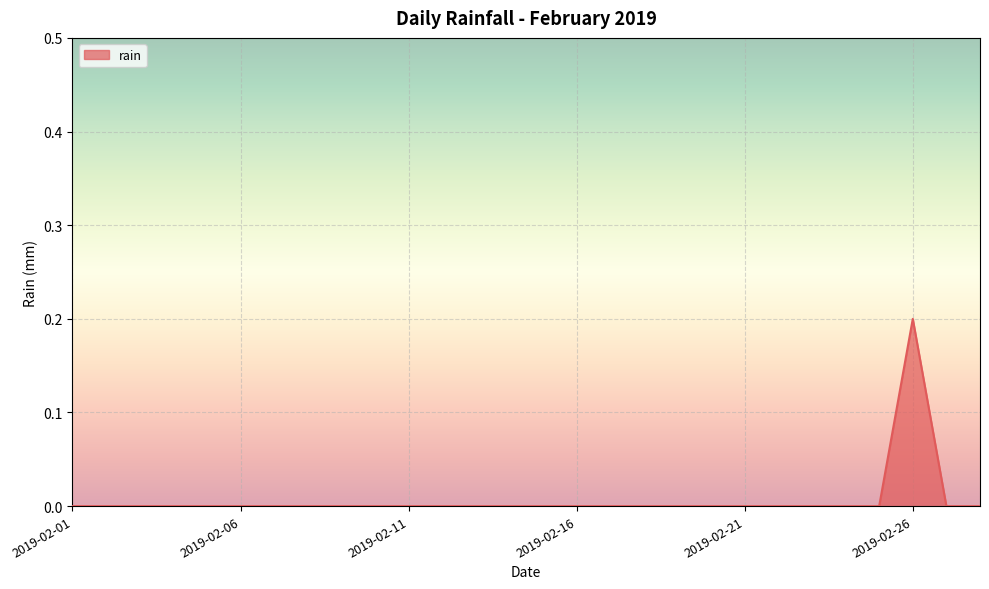

How many lines are shown in the chart?

1